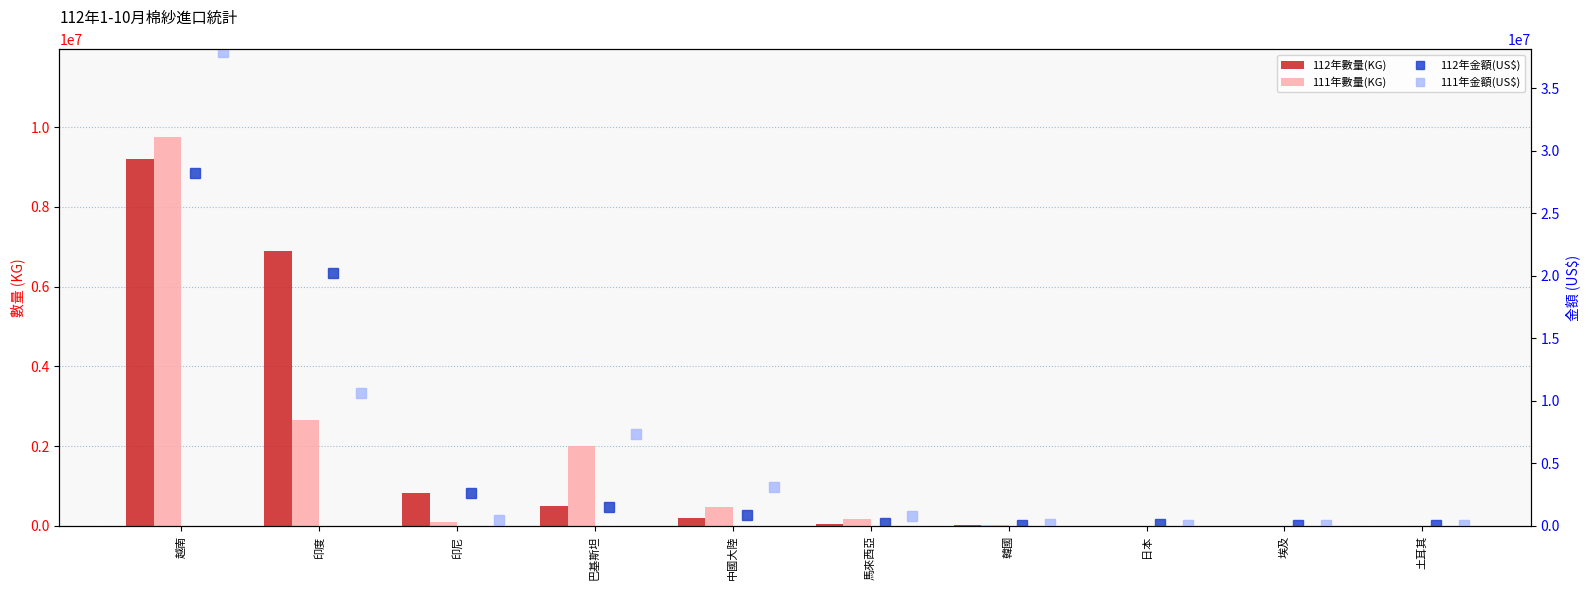

Reading left to right, transcribe all the data shown in this chart.

112年數量(KG): 9196917	6889581	813348	499626	196082	36699	13435	4133	5394	2308
111年數量(KG): 9750809	2659260	94147	1990082	463007	157642	16822	1719	4901	3416
112年金額(US$): 28246474	20237048	2624075	1474977	876840	206547	90295	178688	46494	33242
111年金額(US$): 37950166	10626498	457930	7379564	3110958	817190	114254	94769	75127	41780